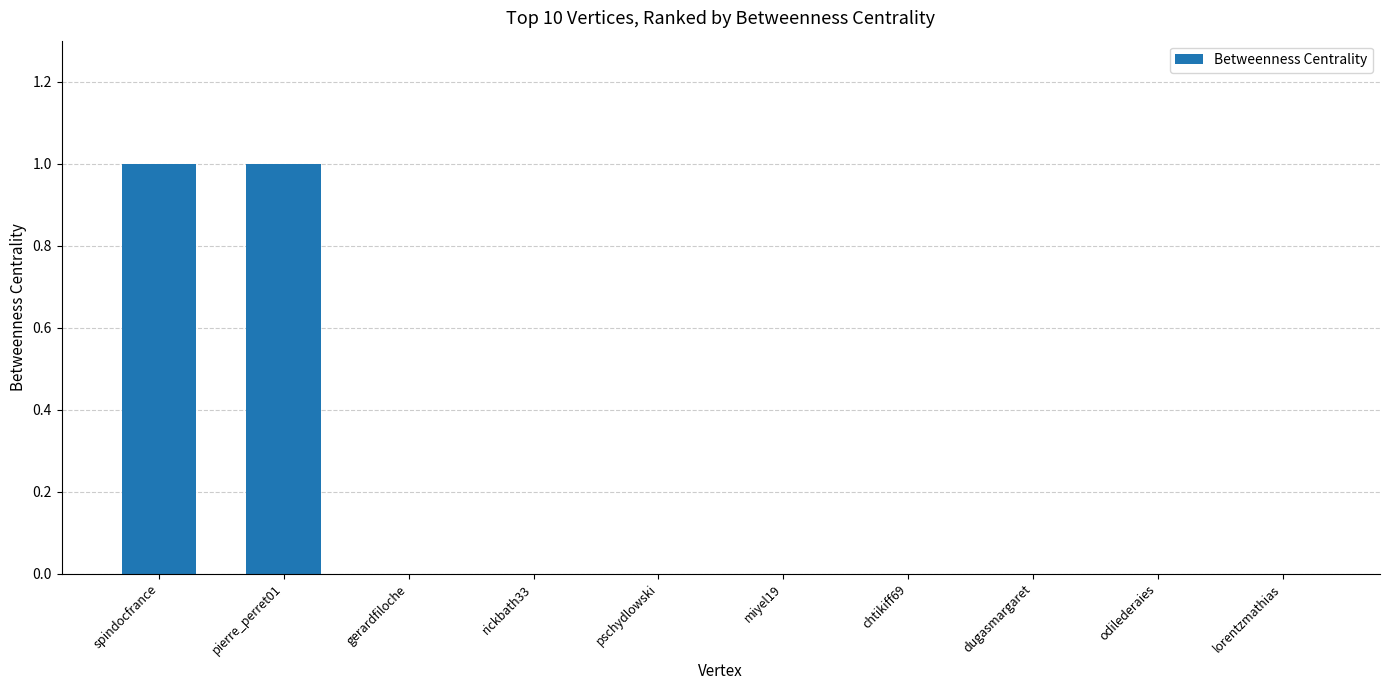

The chart shows a value of 0 at dugasmargaret. True or false?

True